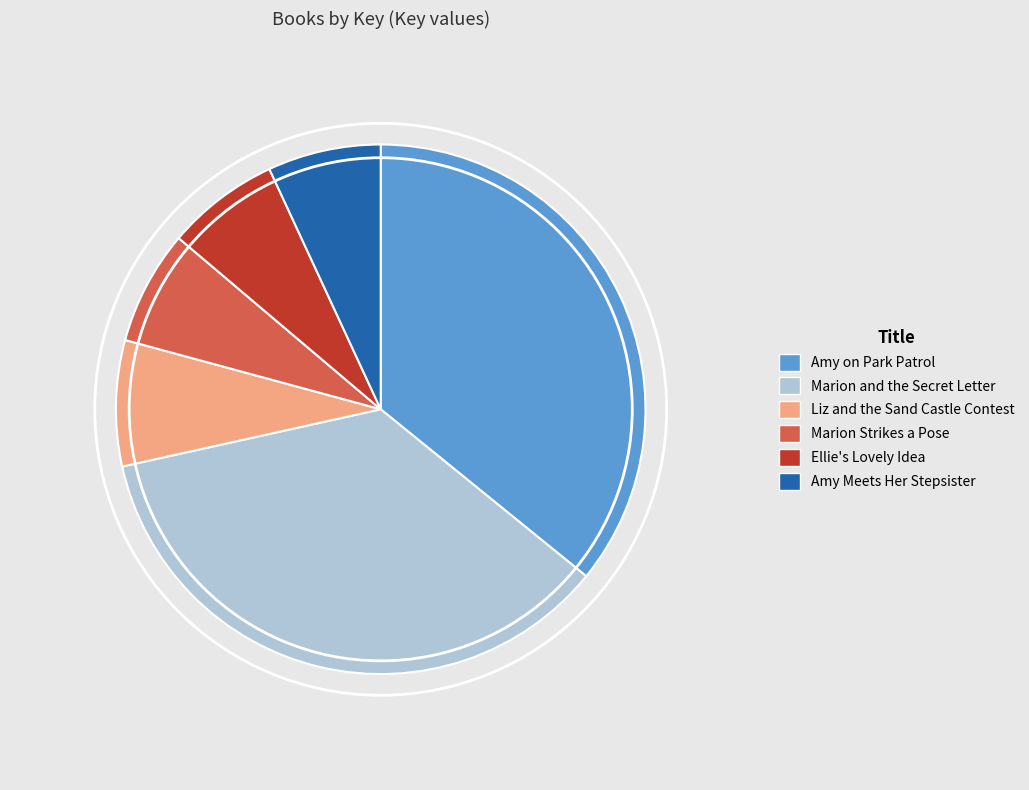

Which has a higher value, Marion and the Secret Letter or Amy Meets Her Stepsister?

Marion and the Secret Letter